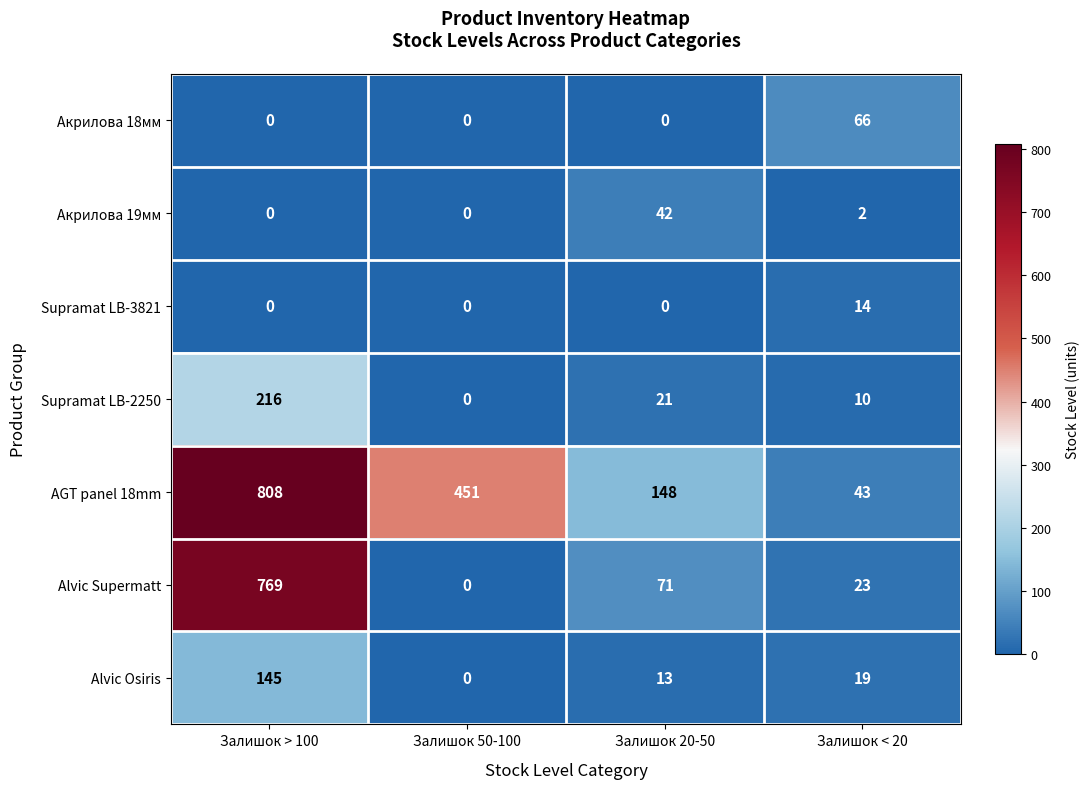

At Залишок < 20, list the series in order from smallest to largest.

Акрилова 19мм, Supramat LB-2250, Supramat LB-3821, Alvic Osiris, Alvic Supermatt, AGT panel 18mm, Акрилова 18мм